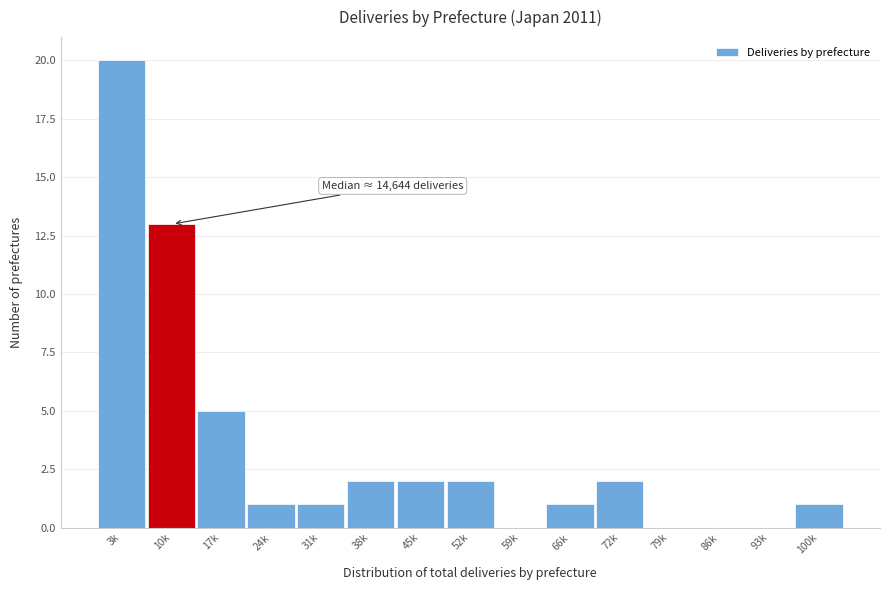

Reading right to left, what are all the values shown in this chart?

100k=1	93k=0	86k=0	79k=0	72k=2	66k=1	59k=0	52k=2	45k=2	38k=2	31k=1	24k=1	17k=5	10k=13	3k=20